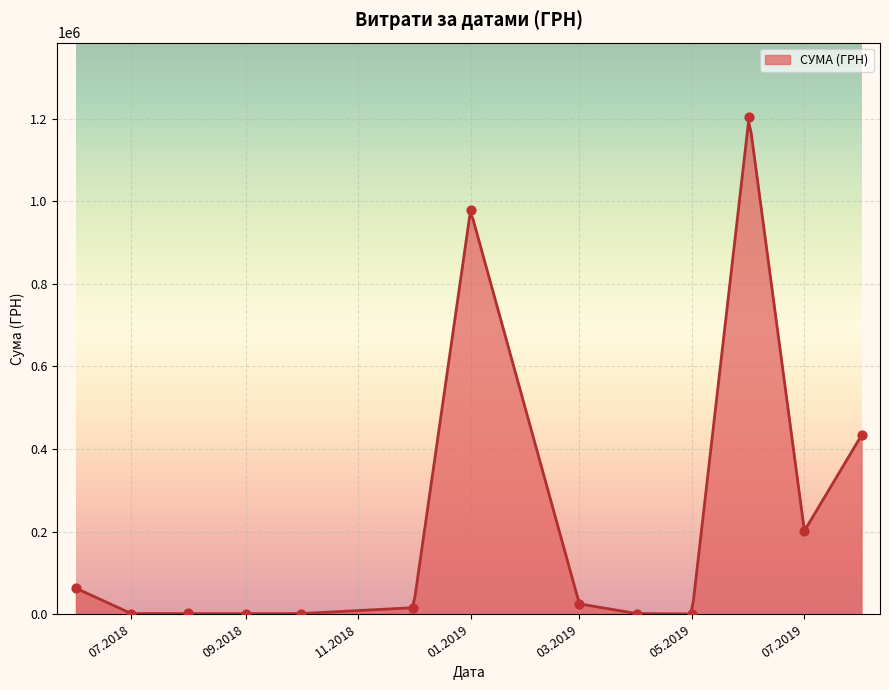

What is the maximum value for СУМА (ГРН)?

1193989.1